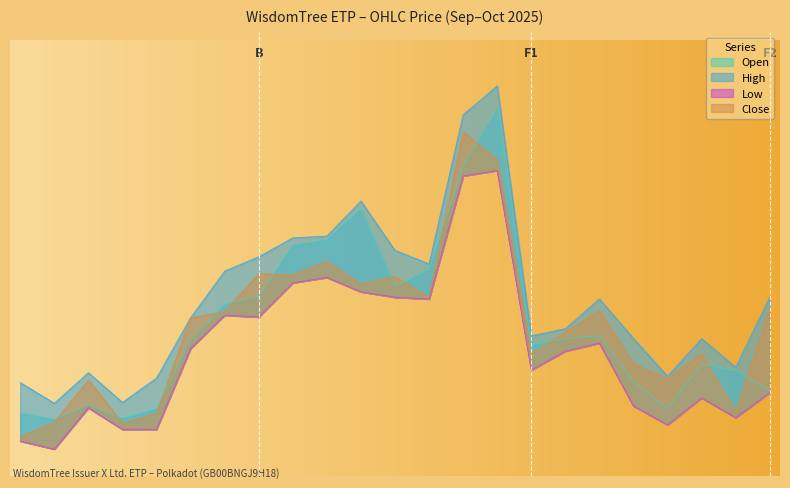

What is the maximum value for Low?

1993